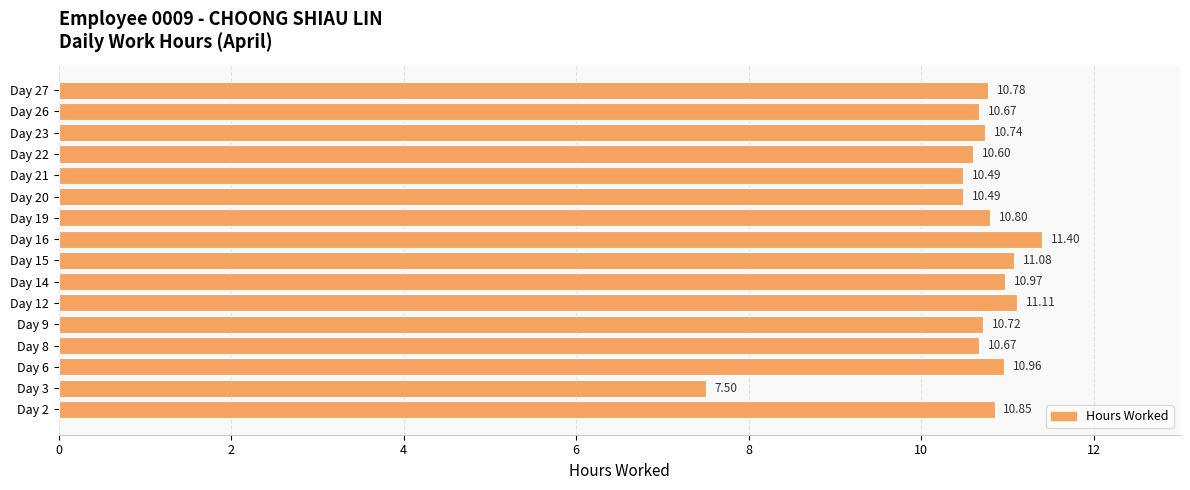

What is the greatest value displayed?

11.4